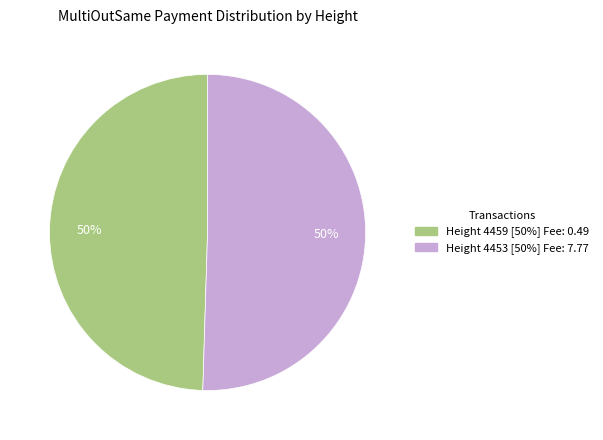

To the nearest percent, what is the average slice percentage?

50%